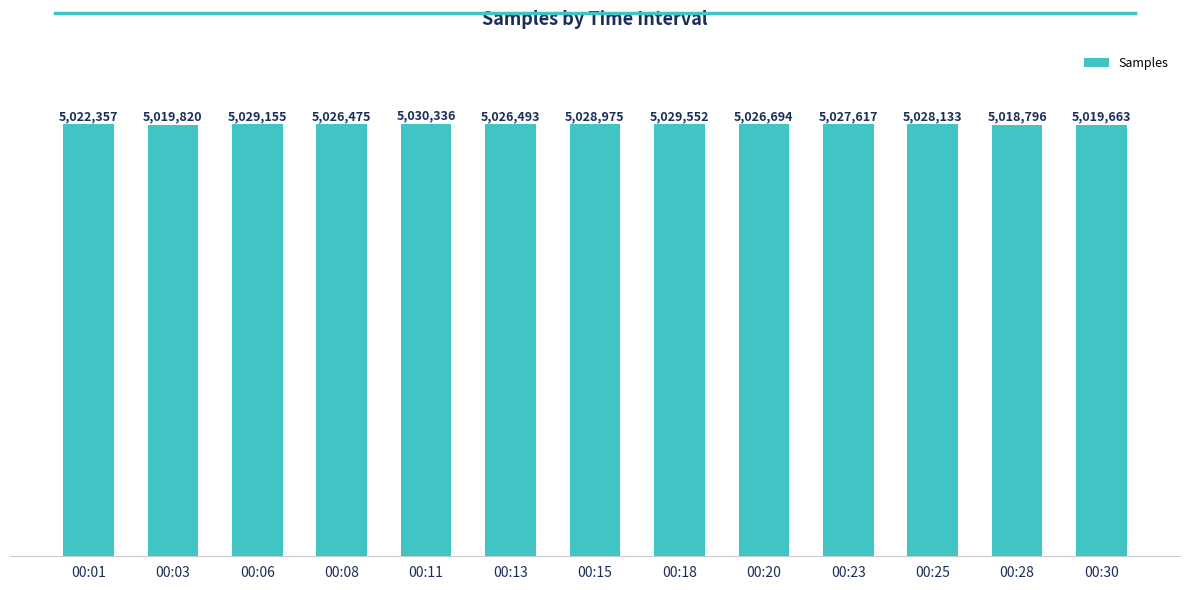

What value does the data have at 00:08, to the nearest 100?

5026500